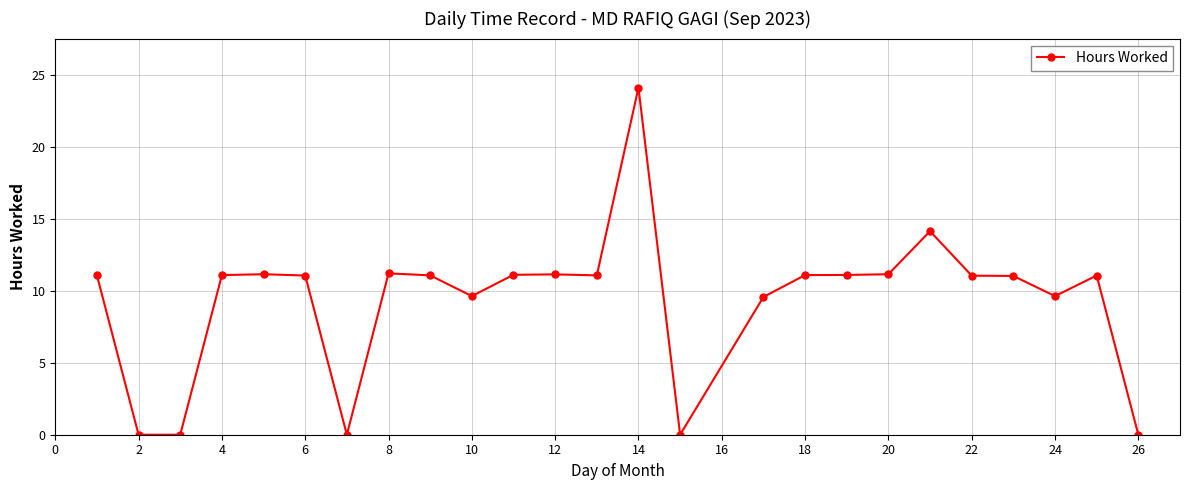

What is the average value?

9.3